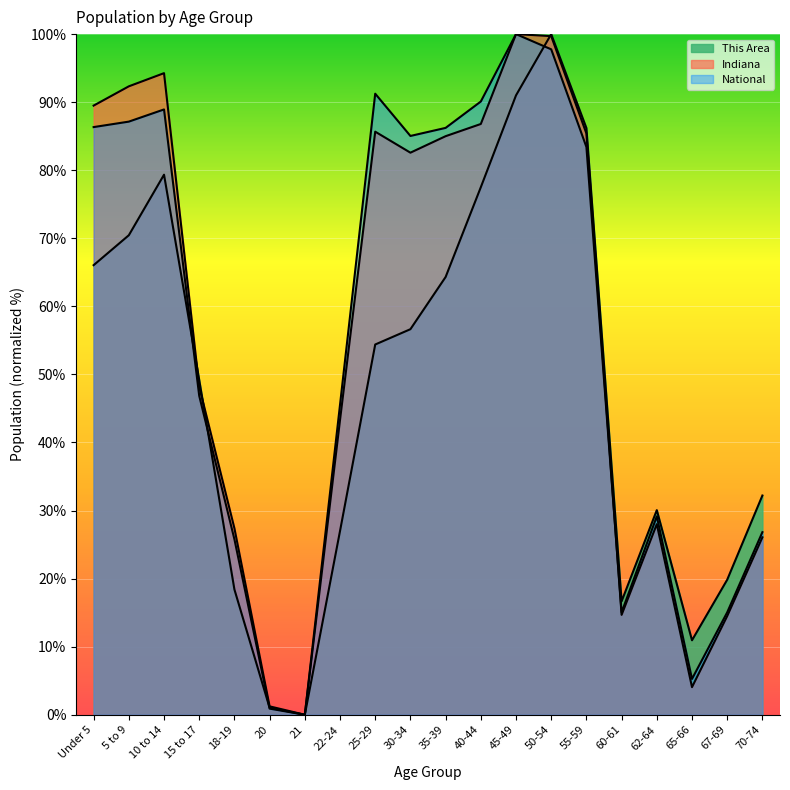

True or false: National has a value of 87.1 at 5 to 9.

True